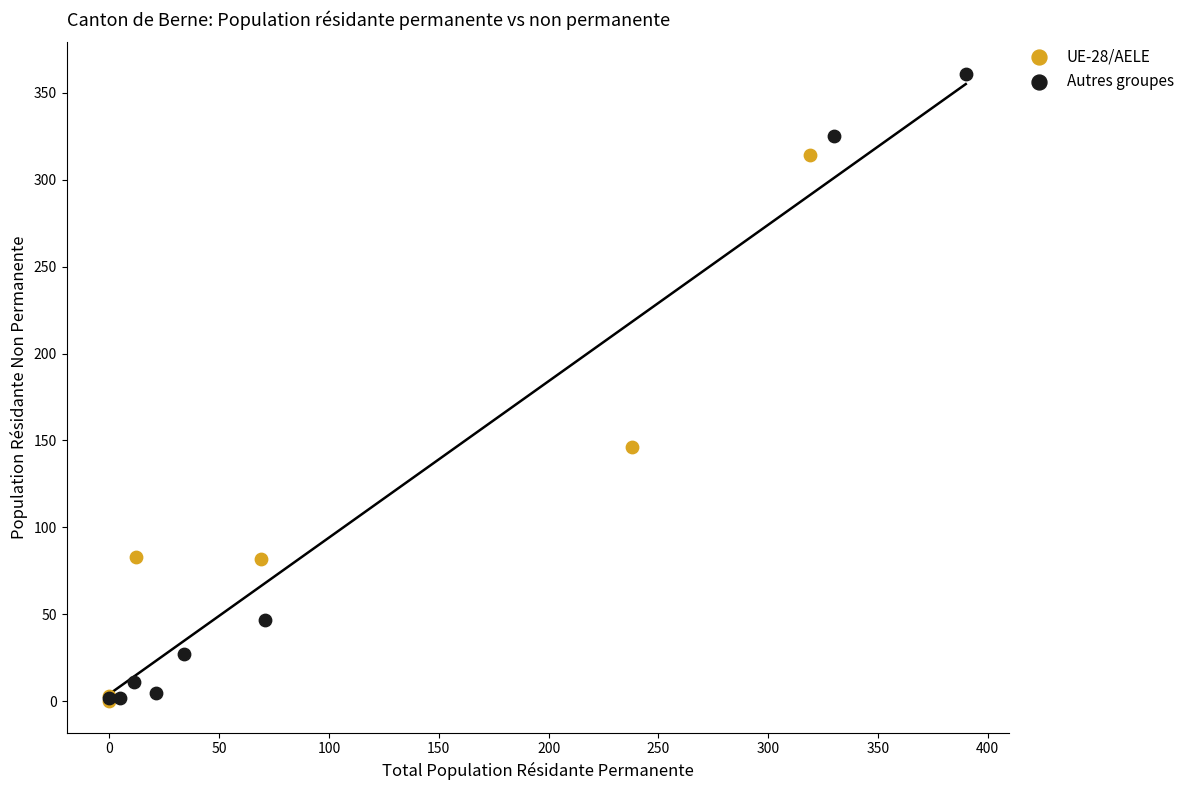

Which series reaches the maximum Y coordinate?

Autres groupes